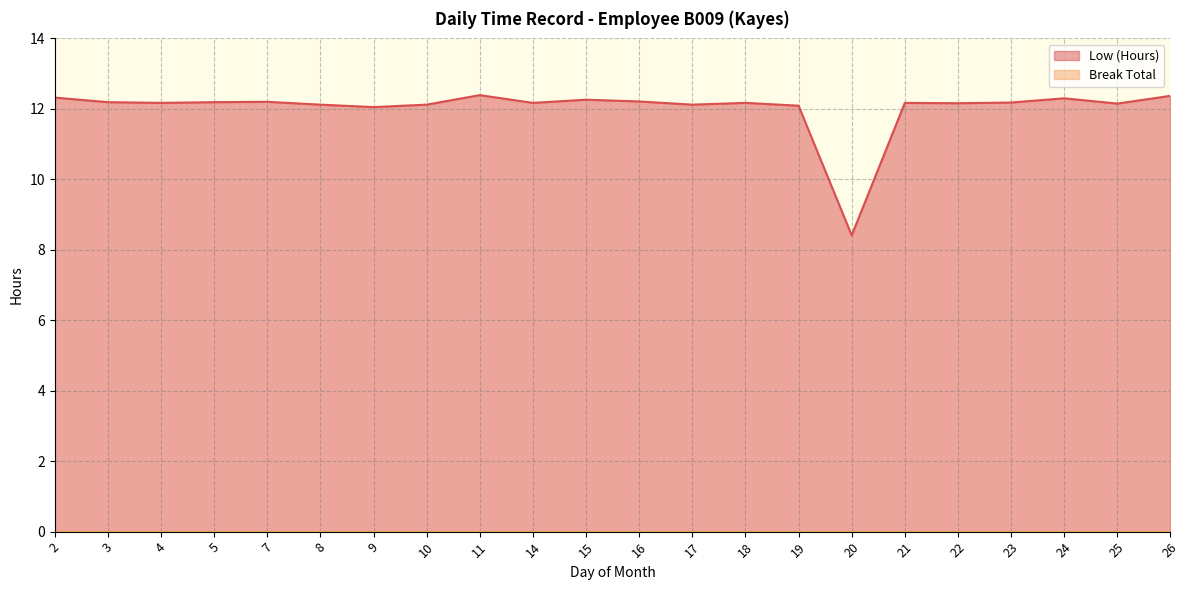

Reading left to right, list all the values displayed in this chart.

12.3	12.2	12.2	12.2	12.2	12.1	12.1	12.1	12.4	12.2	12.3	12.2	12.1	12.2	12.1	8.4	12.2	12.2	12.2	12.3	12.2	12.4